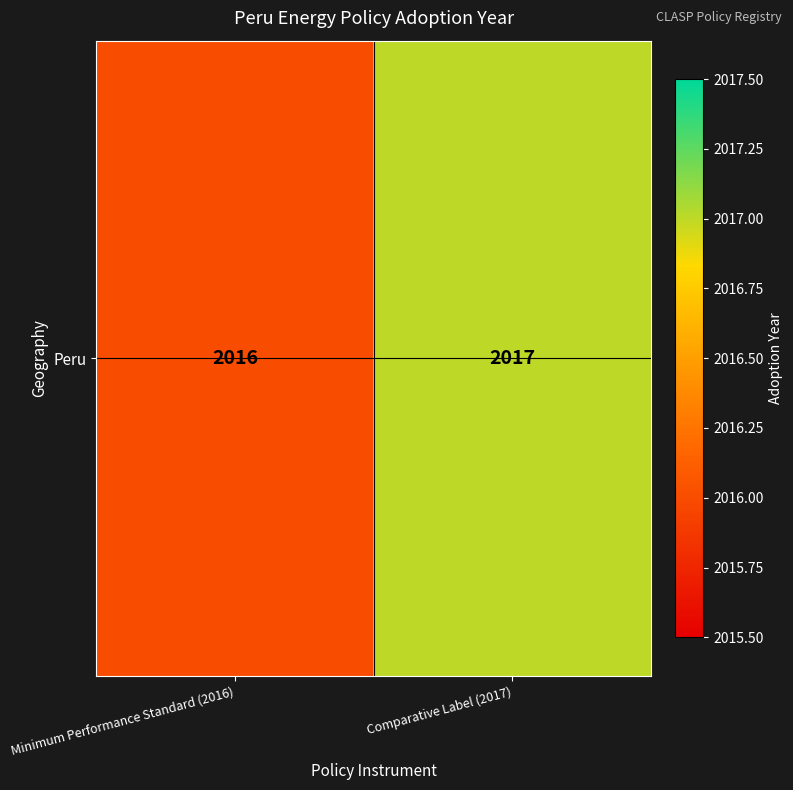

Rank the categories by value from highest to lowest.

Comparative Label (2017), Minimum Performance Standard (2016)